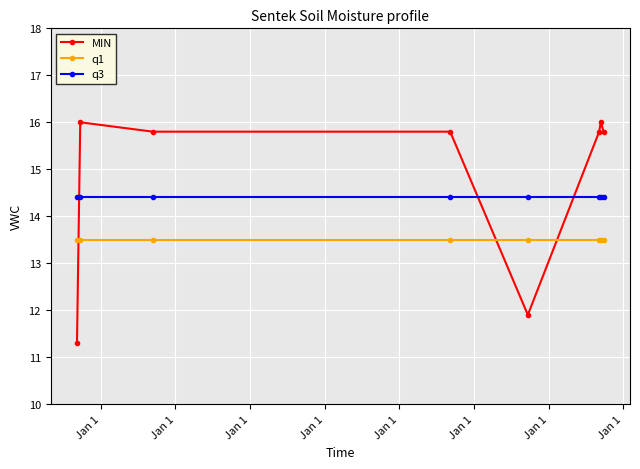

After their last crossing, which series has the higher values: q3 or MIN?

MIN